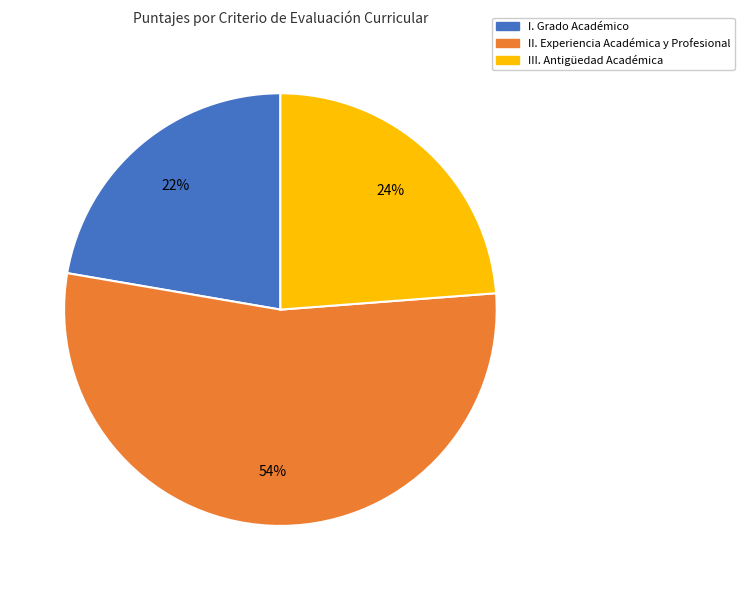

Do II. Experiencia Académica y Profesional and I. Grado Académico together represent more than half of the pie?

Yes